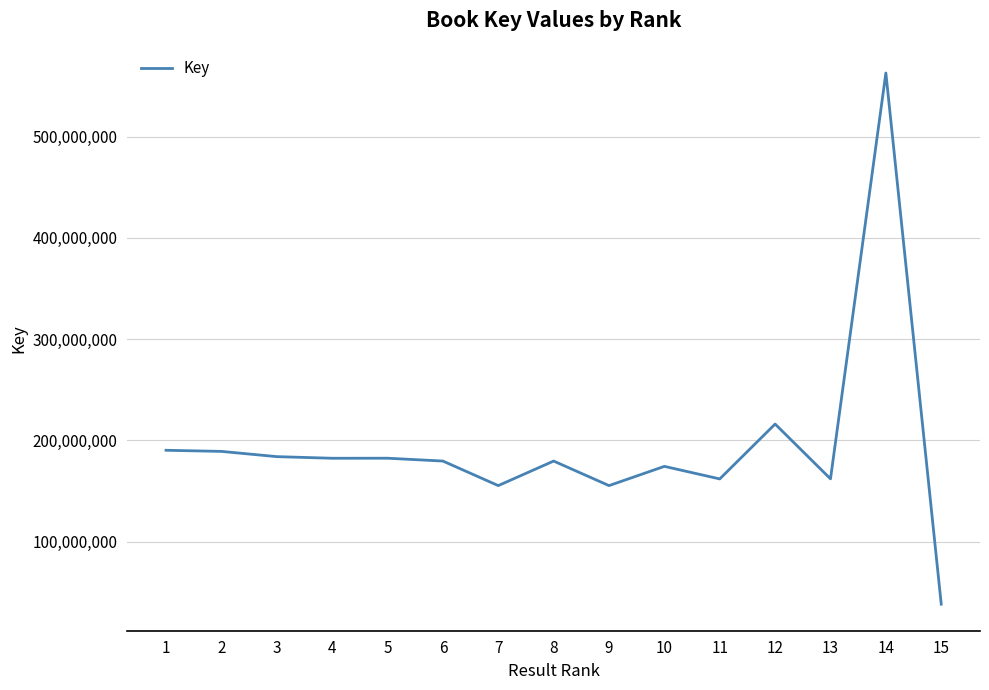

The value at 15 is 38294863. True or false?

True